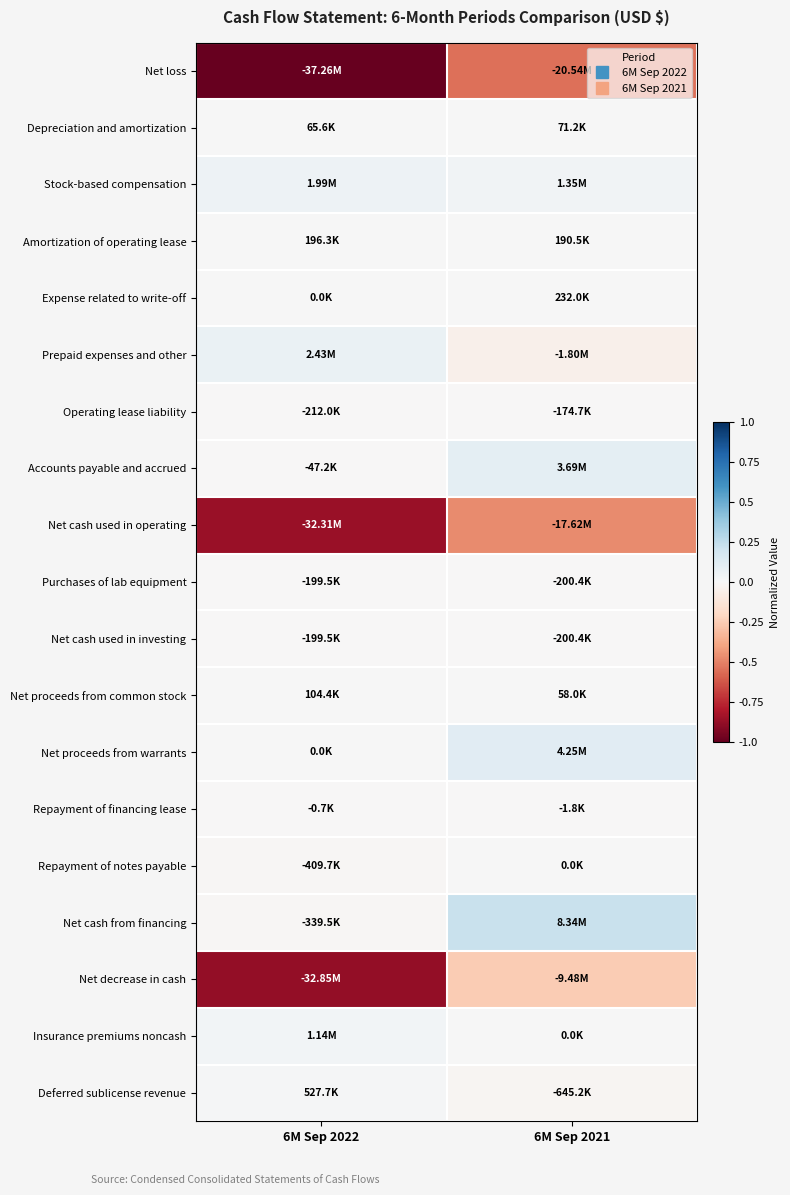

What is the total value across all series at 6M Sep 2021?

-0.9